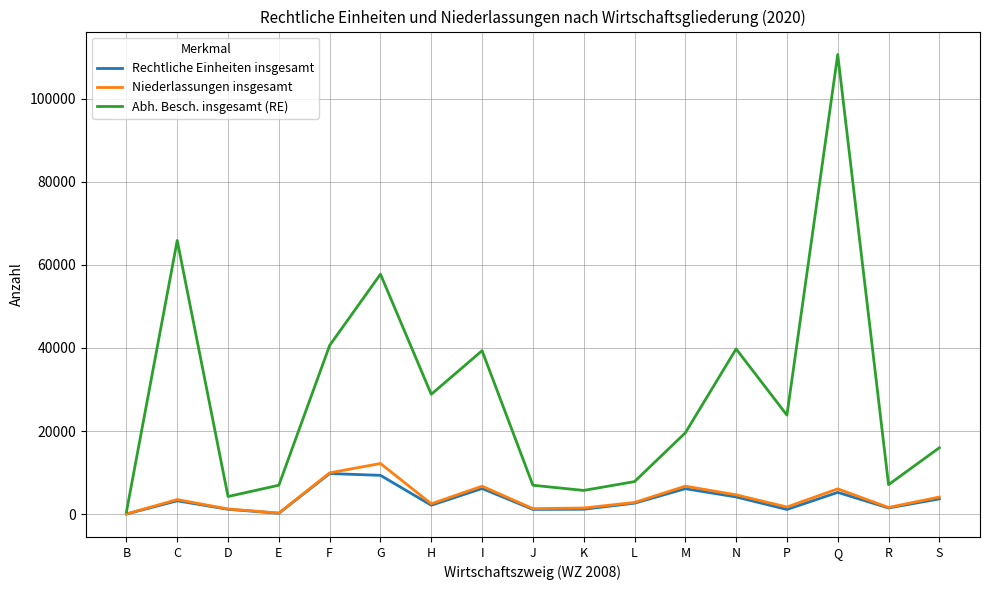

Is it true that Abh. Besch. insgesamt (RE) equals 6963 at J?

True